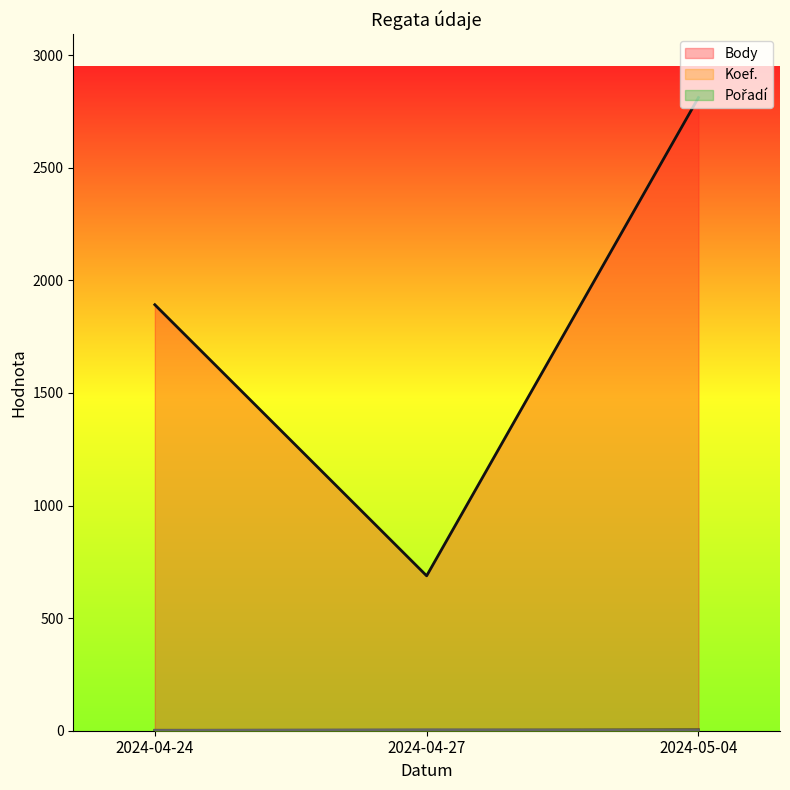

List the series in order of their peak value, lowest first.

Koef., Pořadí, Body